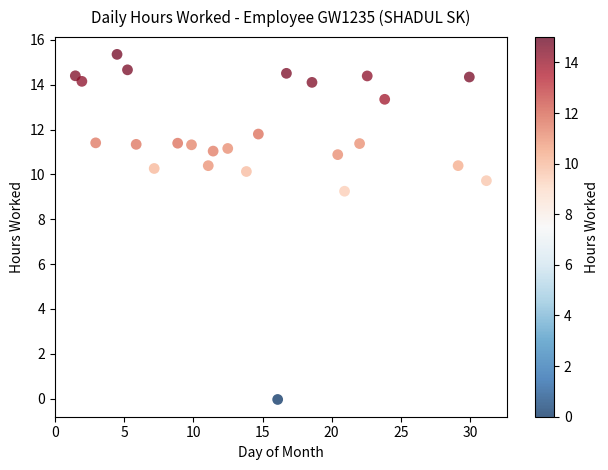

What is the range of X values (max minus min)?

29.7